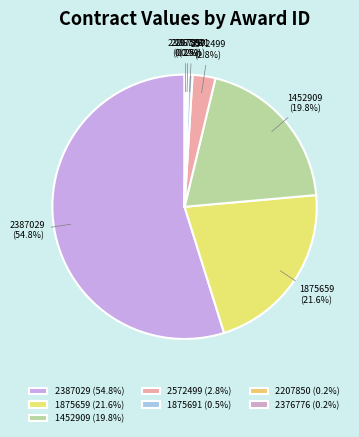

Is there any slice that represents more than half of the pie?

Yes